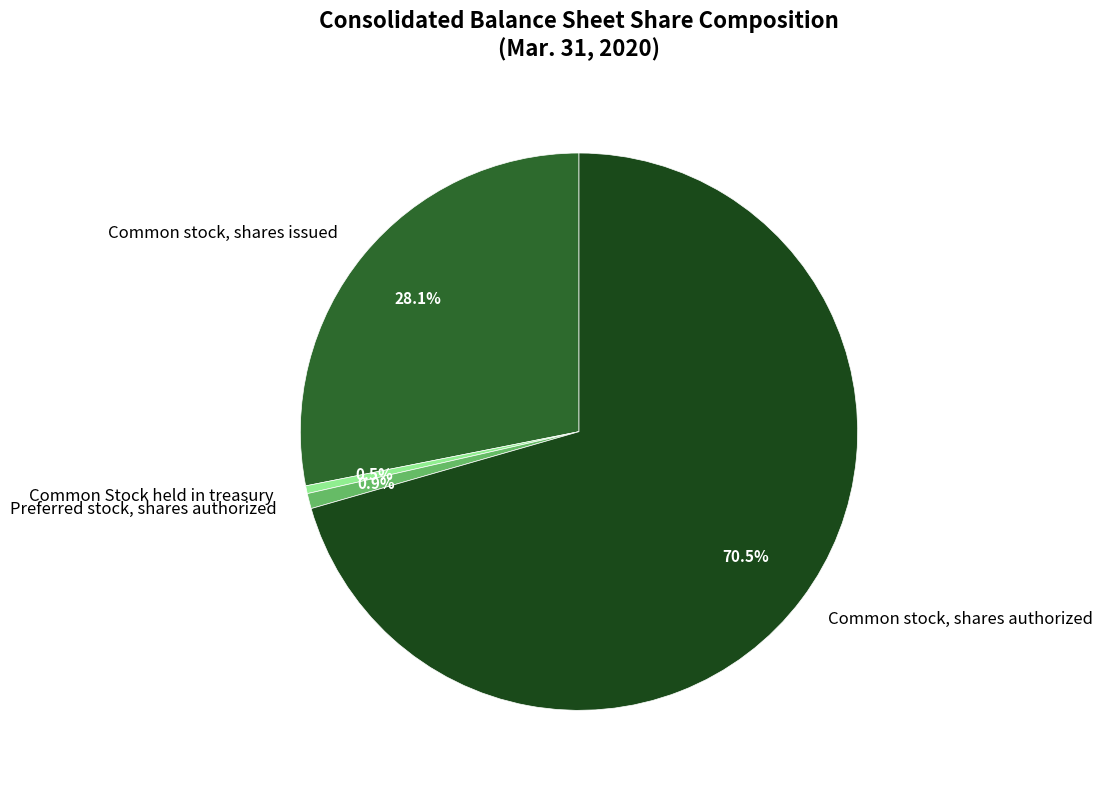

To the nearest percent, what is the combined percentage of Common Stock held in treasury and Preferred stock, shares authorized?

1%